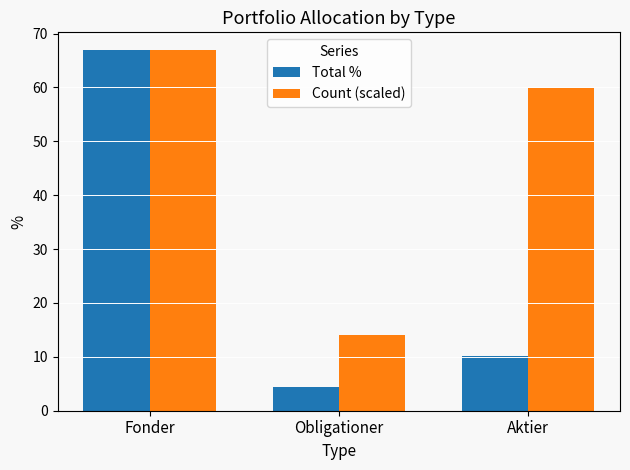

What position from the left is Fonder?

1